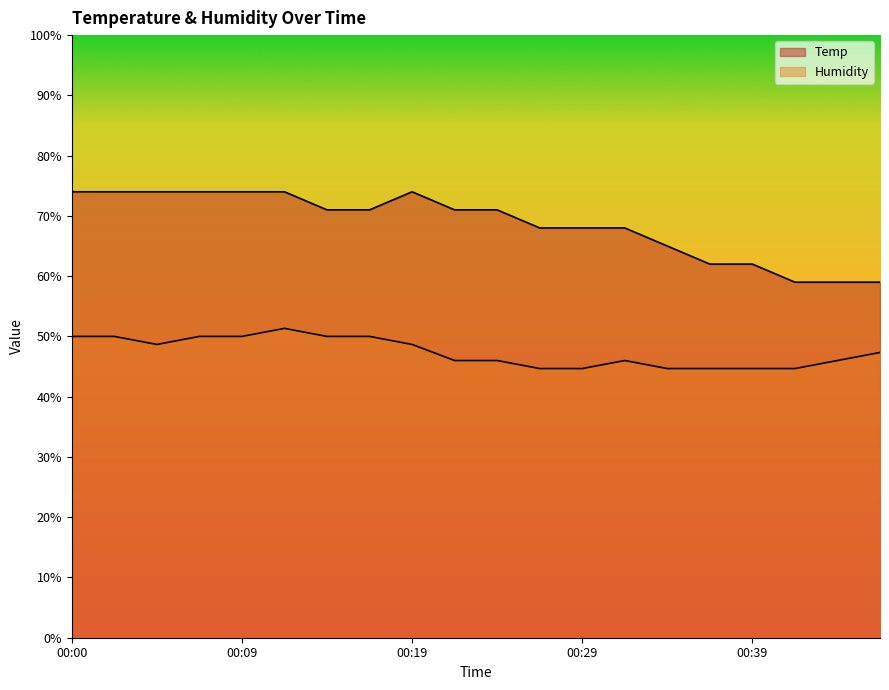

How many lines are shown in the chart?

2